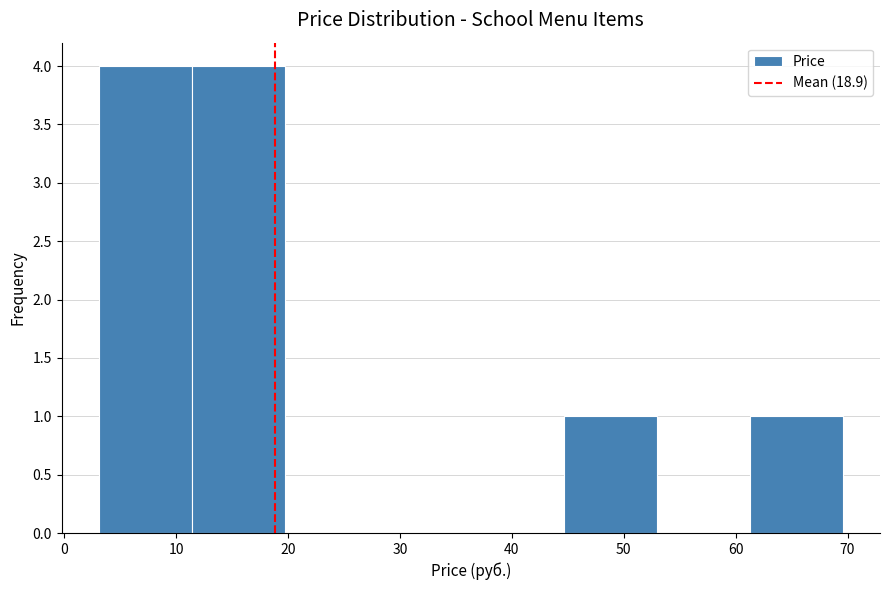

Reading left to right, transcribe this chart: for each bar, give the range it covers on the x-axis and its height. Neither the bar edges nor the heights are printed on the chart, so give them approximately, as read against the axes.

3 to 11: 4
11 to 20: 4
20 to 28: 0
28 to 36: 0
36 to 45: 0
45 to 53: 1
53 to 61: 0
61 to 70: 1